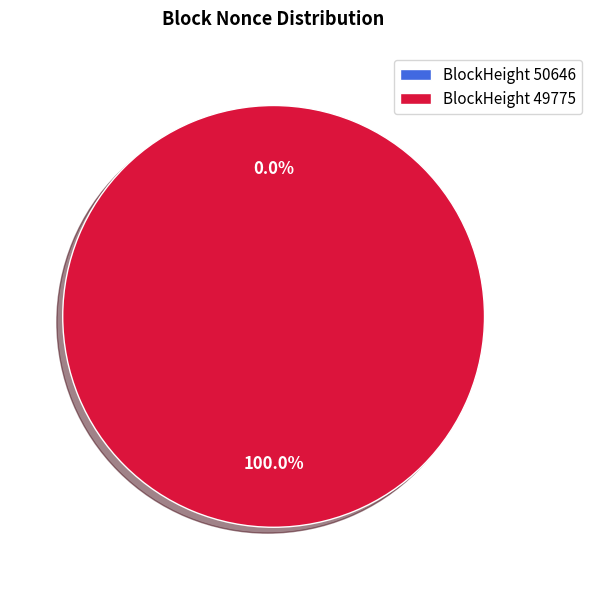

Is there any slice that represents more than half of the pie?

Yes